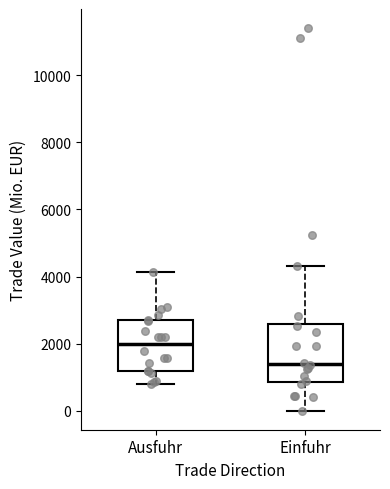

Reading left to right, transcribe this box plot: for each box, give where its median line is, the range the box spans, and where its two whiskers end, as read against the y-axis. The values are not printed on the chart, so give them approximately, as read against the axis.

Ausfuhr: median 2000, box 1200 to 2600, whiskers 800 to 4200
Einfuhr: median 1400, box 800 to 2600, whiskers 0 to 4400